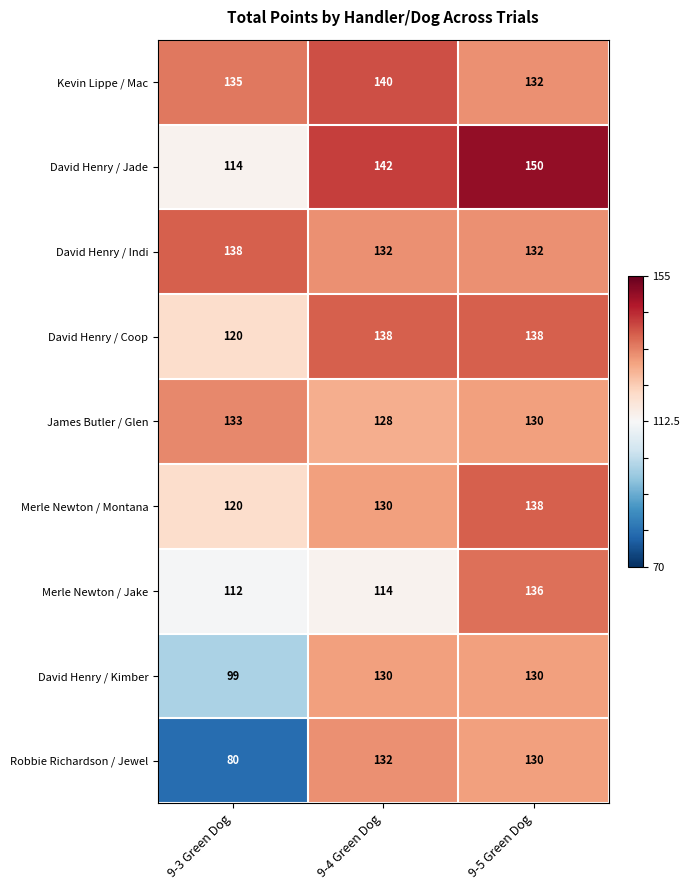

The David Henry / Indi series shows 132 at 9-4 Green Dog. True or false?

True